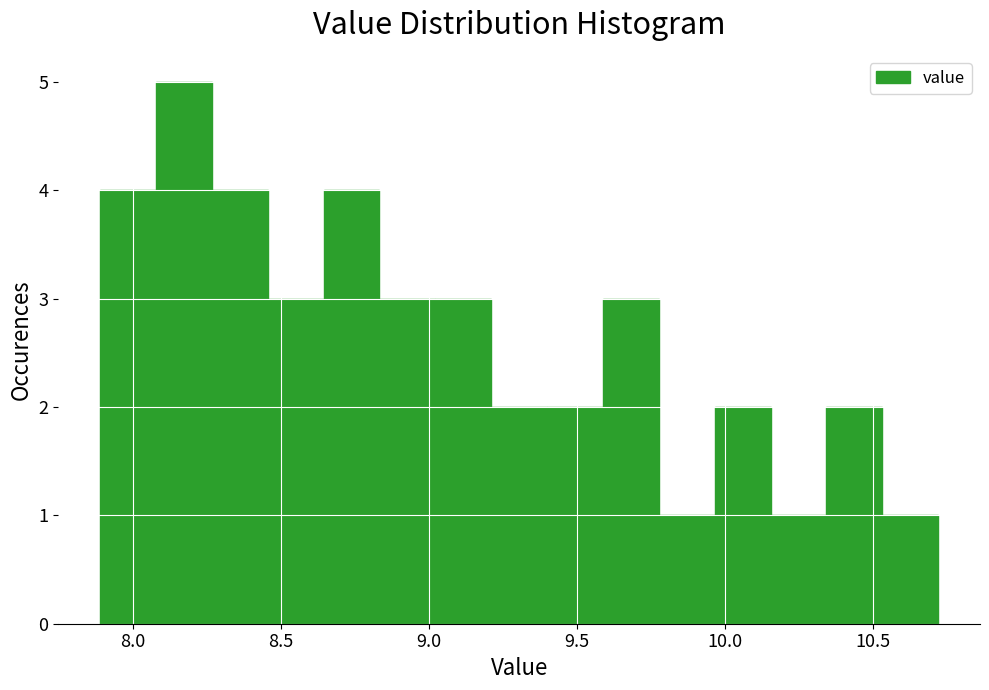

Around what value on the x-axis is the tallest bar? Give the approximate position of its centre, as read against the axis.

8.15